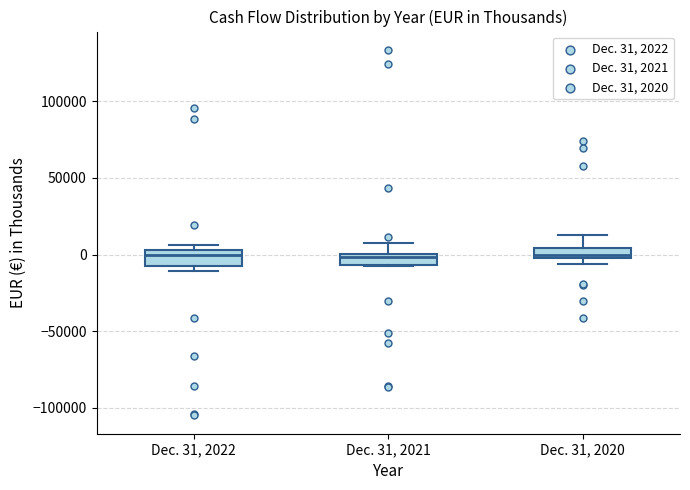

Where is the lower edge of the box for Dec. 31, 2020 on the y-axis? The values are not printed on the chart, so give them approximately, as read against the axis.

0